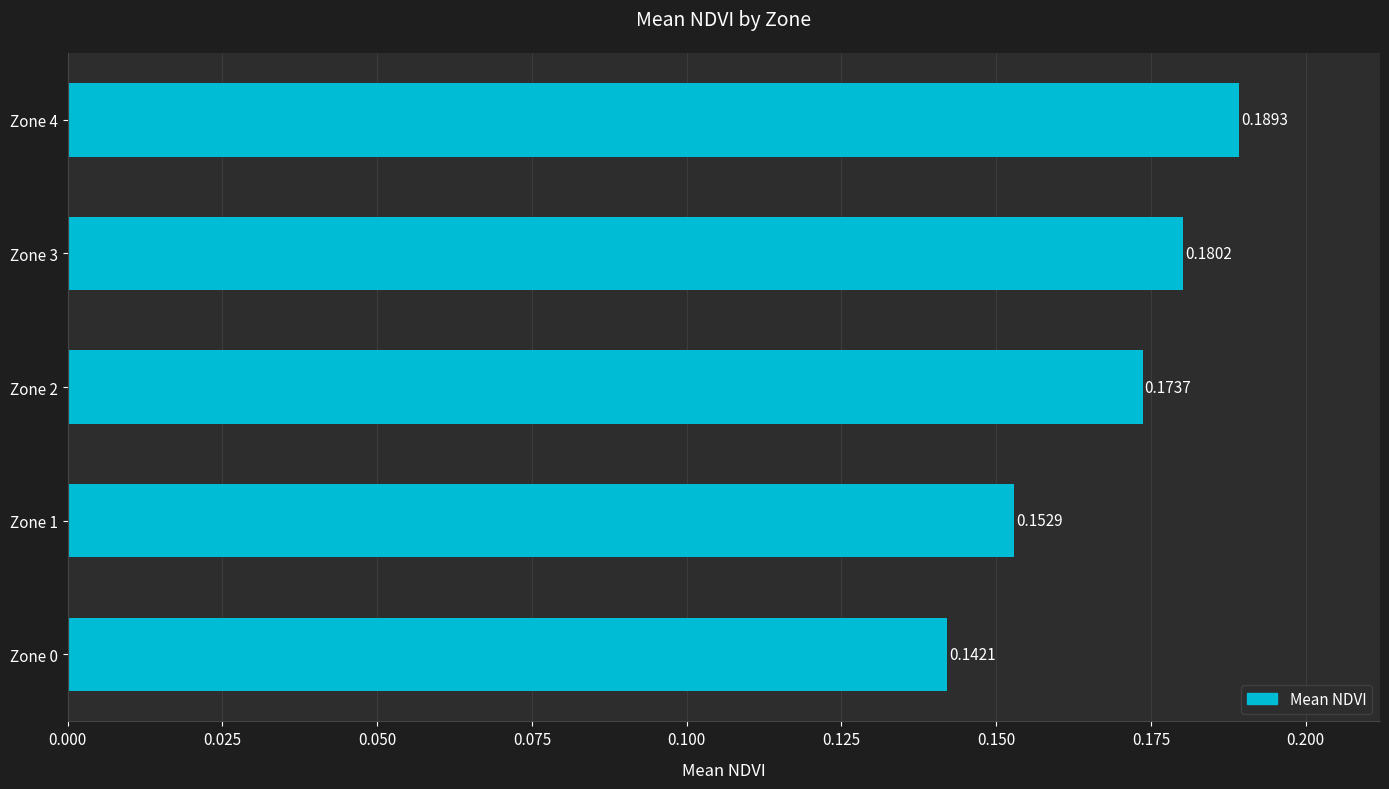

How many bars are there in total?

5